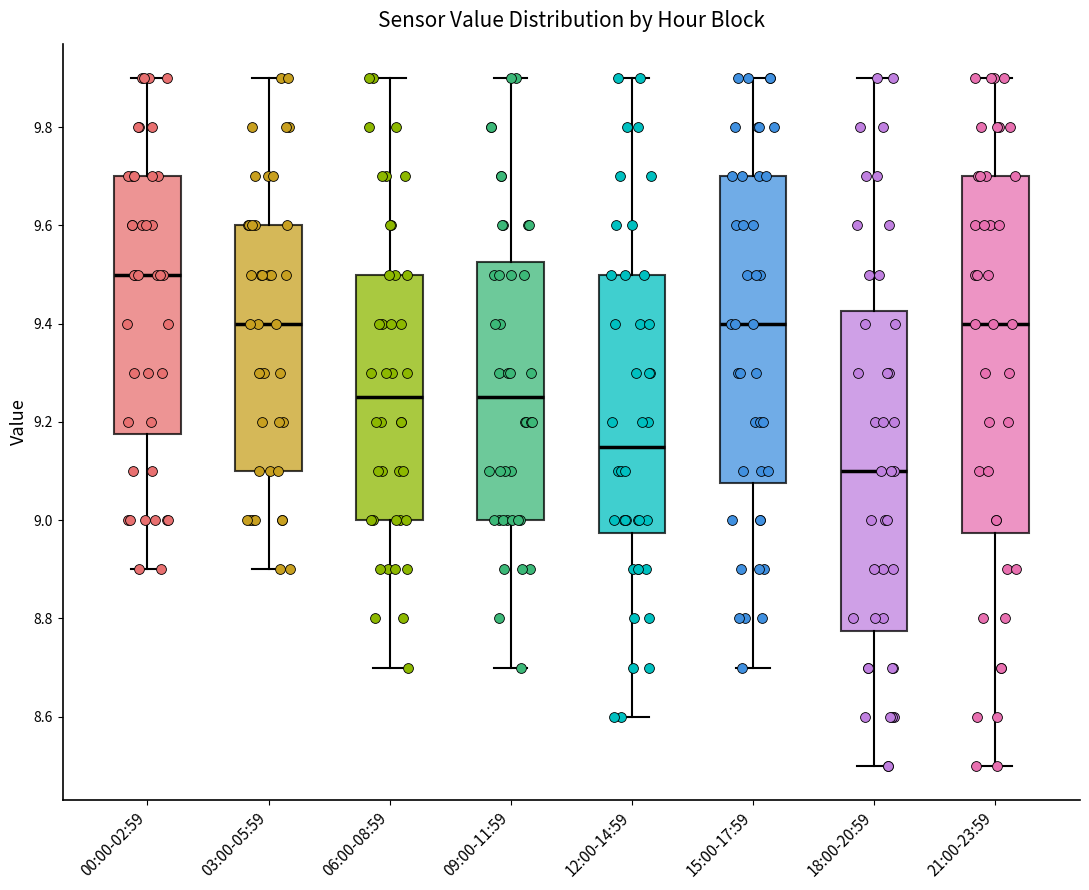

Reading left to right, read every box against the y-axis: the position of its median line, the range the box covers, and the ends of its whiskers. The values are not printed on the chart, so give them approximately, as read against the axis.

00:00-02:59: median 9.50, box 9.18 to 9.70, whiskers 8.90 to 9.90
03:00-05:59: median 9.40, box 9.10 to 9.60, whiskers 8.90 to 9.90
06:00-08:59: median 9.26, box 9.00 to 9.50, whiskers 8.70 to 9.90
09:00-11:59: median 9.26, box 9.00 to 9.52, whiskers 8.70 to 9.90
12:00-14:59: median 9.16, box 8.98 to 9.50, whiskers 8.60 to 9.90
15:00-17:59: median 9.40, box 9.08 to 9.70, whiskers 8.70 to 9.90
18:00-20:59: median 9.10, box 8.78 to 9.42, whiskers 8.50 to 9.90
21:00-23:59: median 9.40, box 8.98 to 9.70, whiskers 8.50 to 9.90